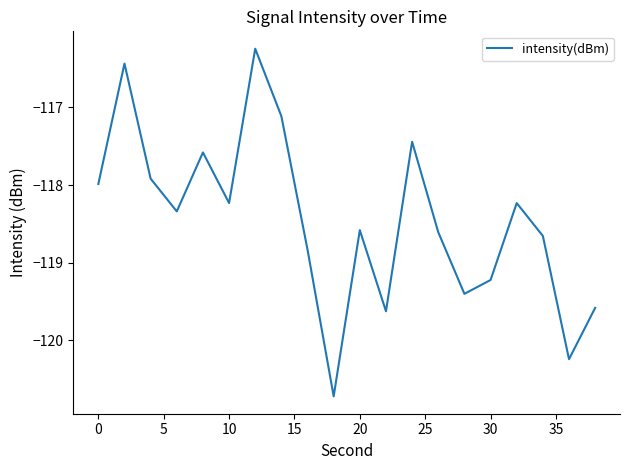

What is the minimum value shown in the chart?

-120.7